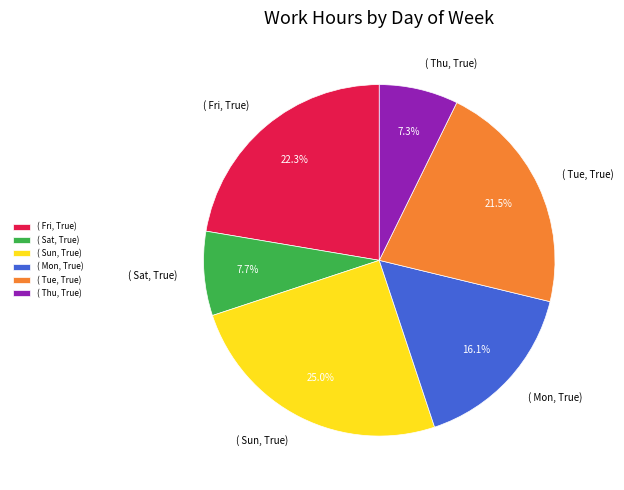

What is the total percentage of ( Fri, True) and ( Thu, True)?

29.6%